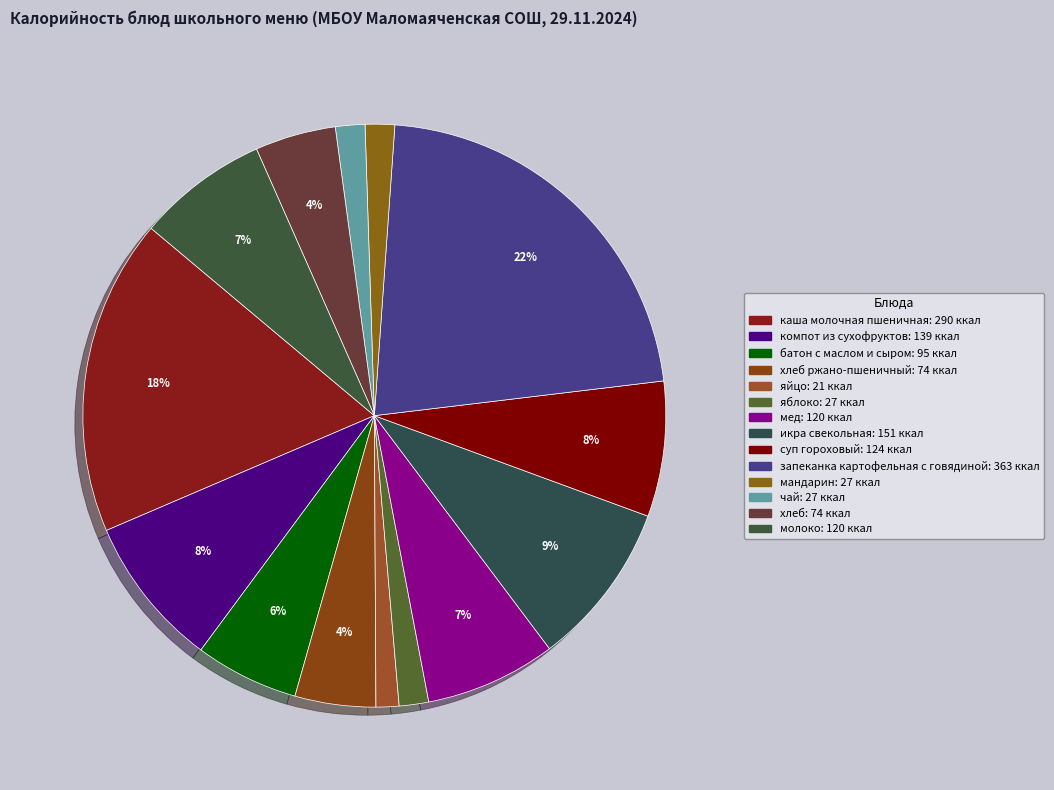

How many slices are in this pie chart?

14